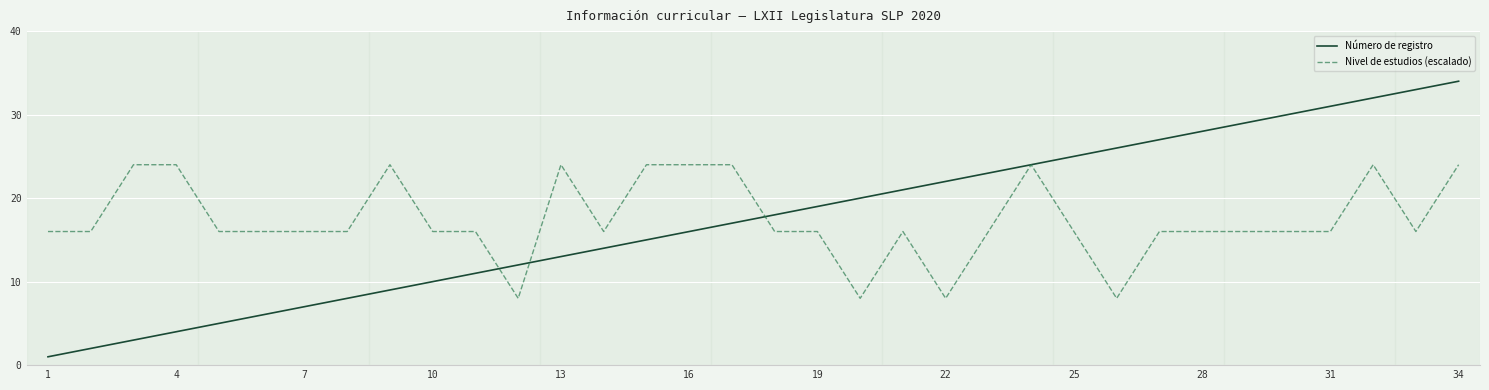

Which series has the largest range (max minus min)?

Número de registro